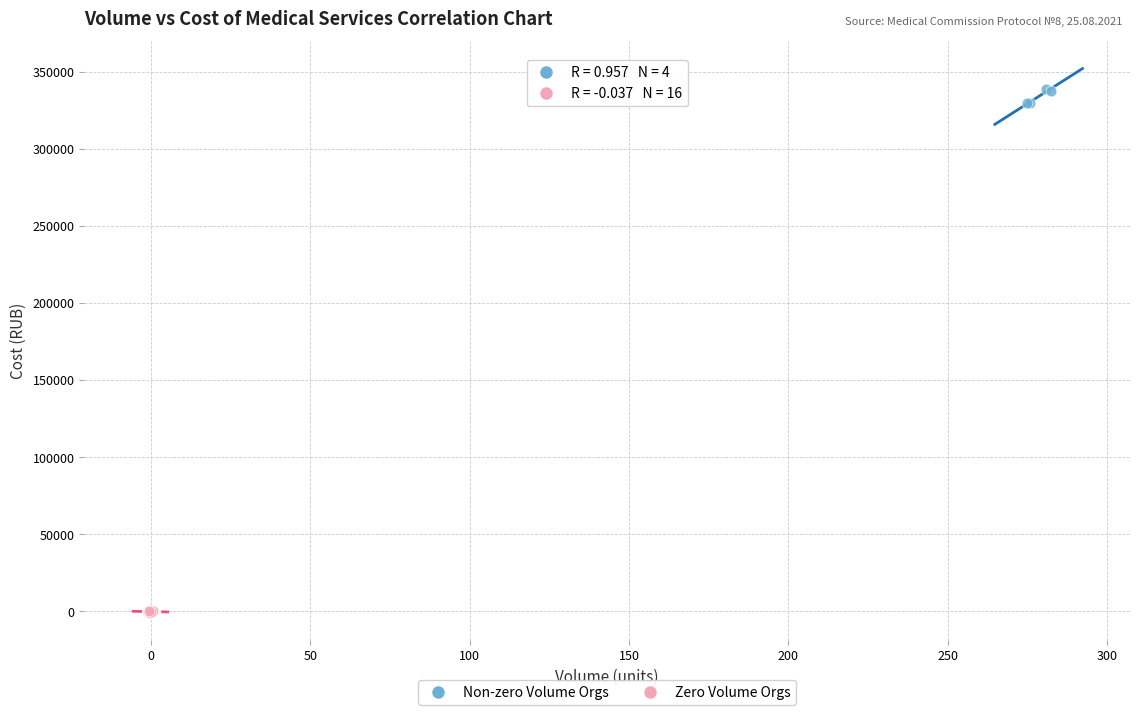

Which series contains the lowest Y value?

Zero Volume Orgs